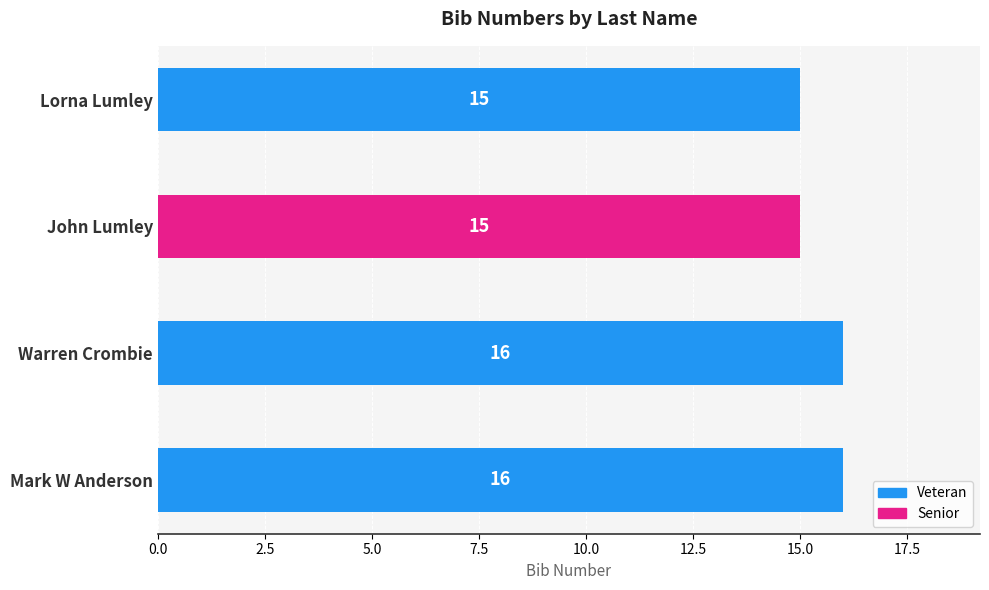

The value at Lorna Lumley is 25. True or false?

False